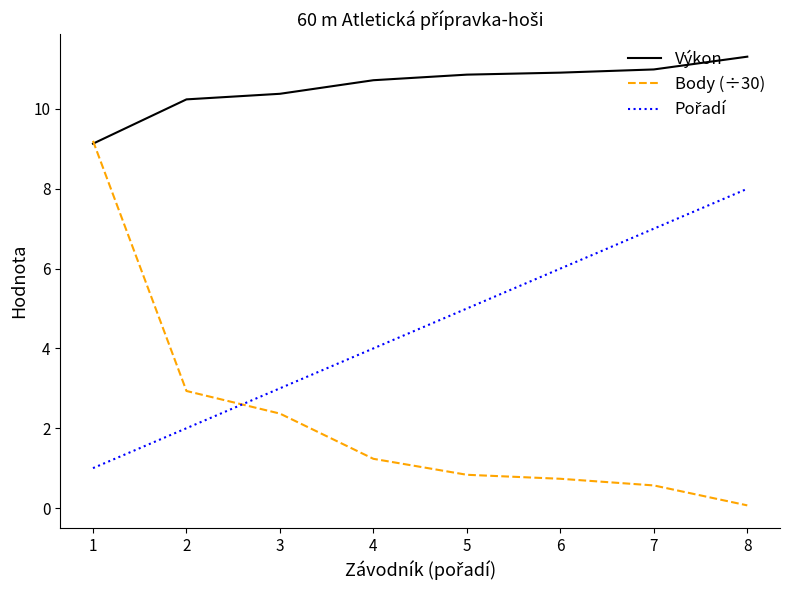

Read the Body (÷30) value at 3.

2.4